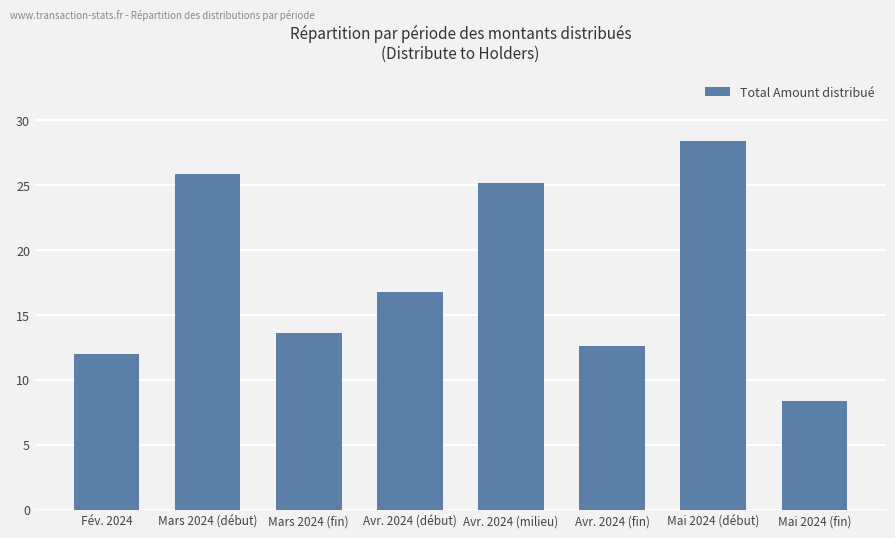

Reading left to right, transcribe all the data shown in this chart.

12.0	25.9	13.7	16.8	25.2	12.6	28.4	8.4